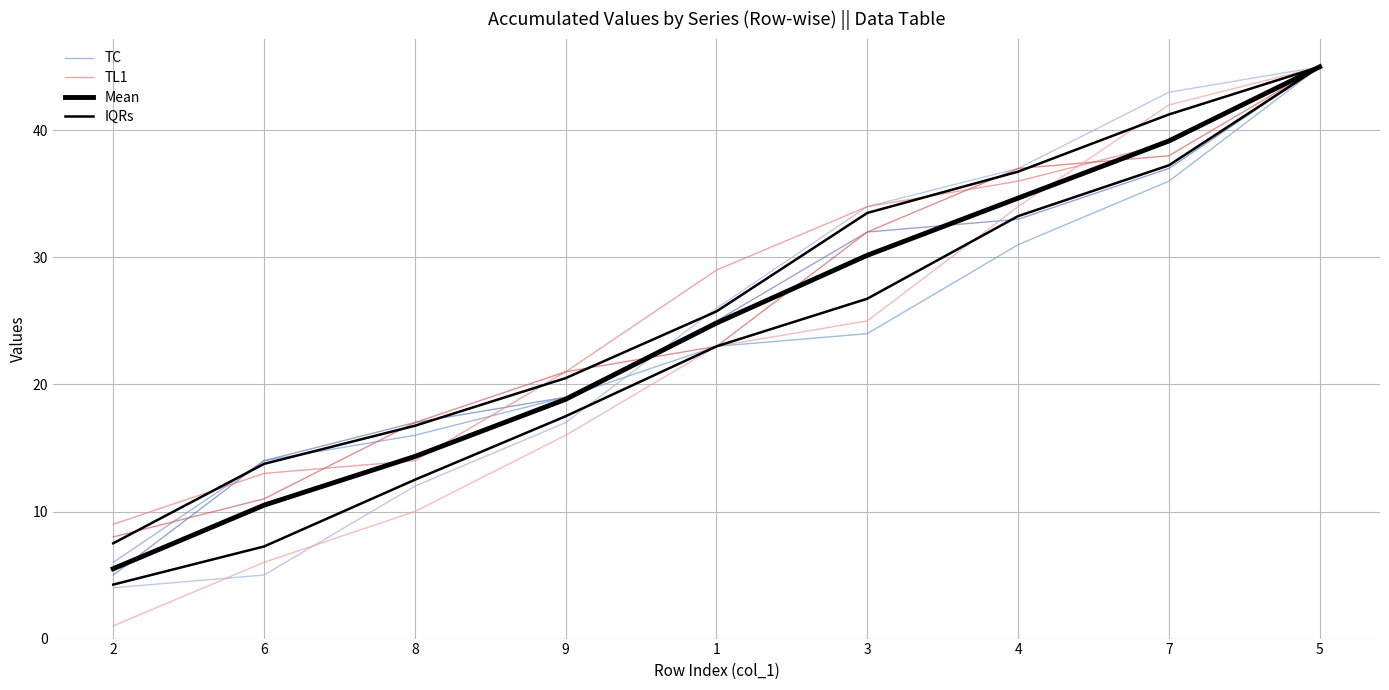

True or false: Mean and IQRs intersect in this chart.

False